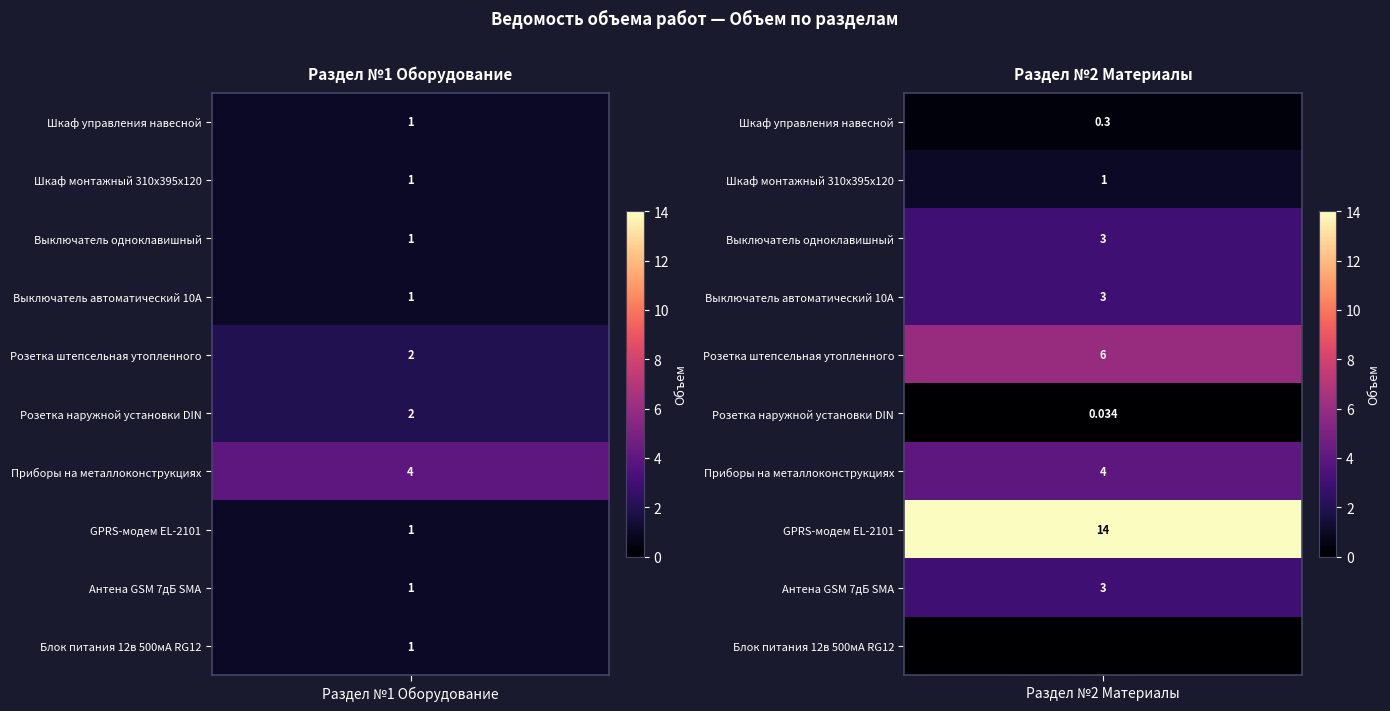

Reading right to left, transcribe all the data shown in this chart.

Раздел №1 Оборудование: 1.0	1.0	1.0	4.0	2.0	2.0	1.0	1.0	1.0	1.0
Раздел №2 Материалы: 0.0	3.0	14.0	4.0	0.0	6.0	3.0	3.0	1.0	0.3